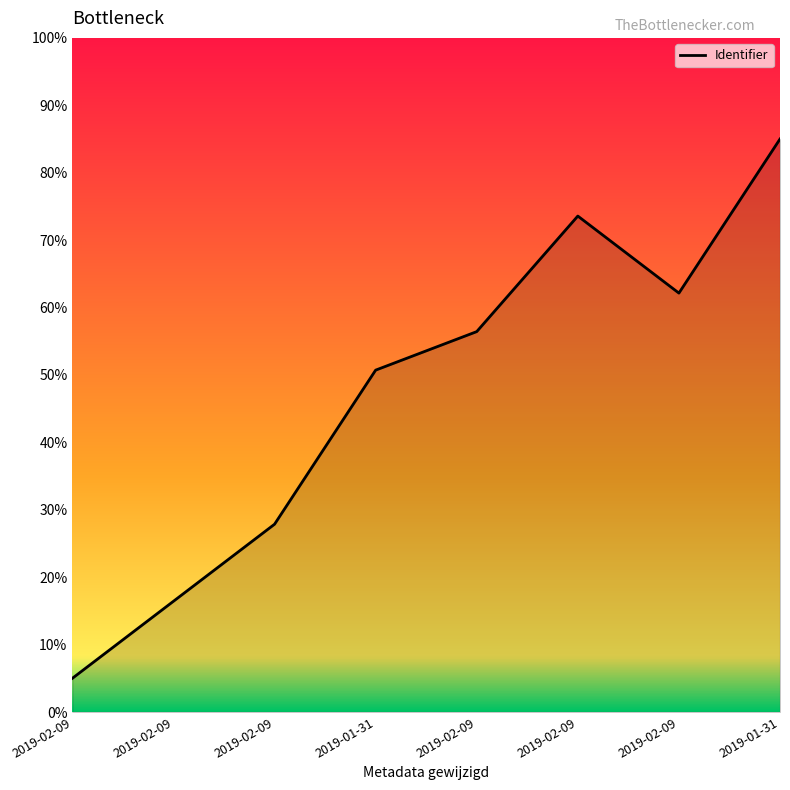

True or false: the data shows 27.9 at 2019-02-09.

True